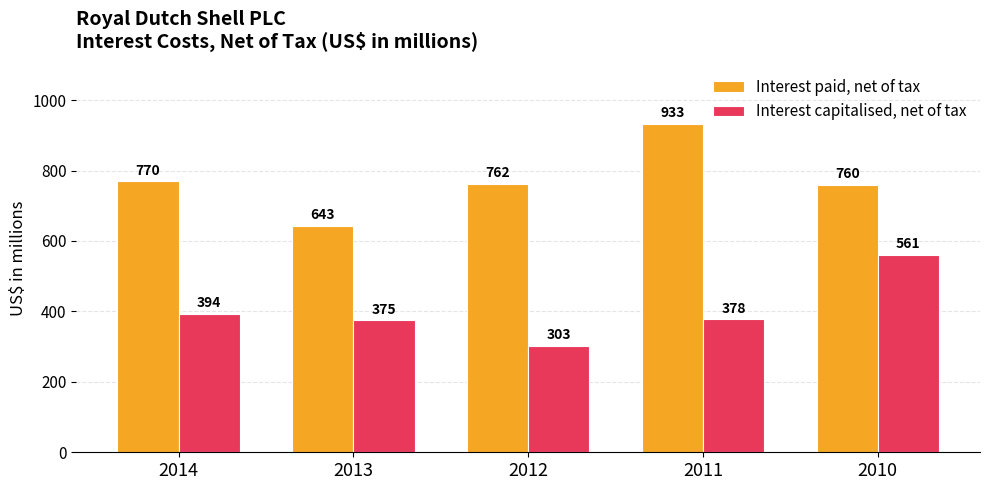

Are the bars grouped side by side (vs. stacked)?

Yes